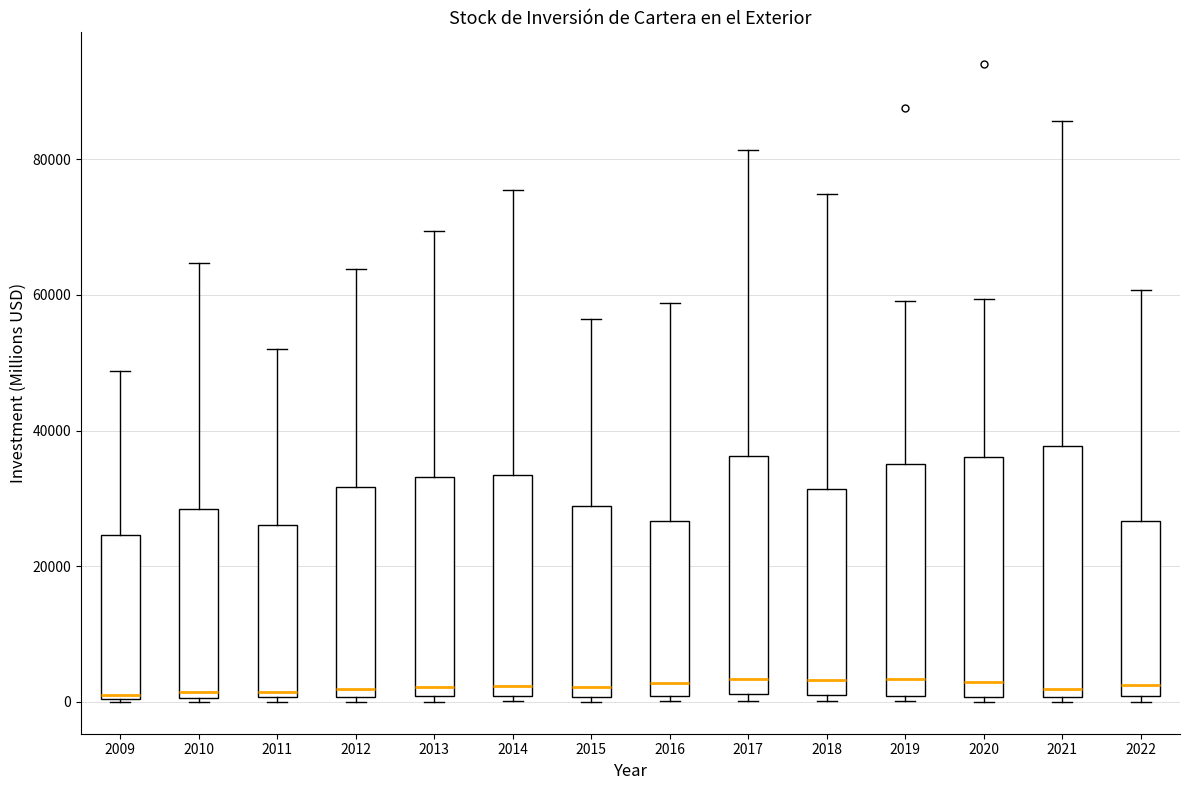

Where does the median line of the box at x = 2018 sit on the y-axis? The values are not printed on the chart, so give them approximately, as read against the axis.

4000